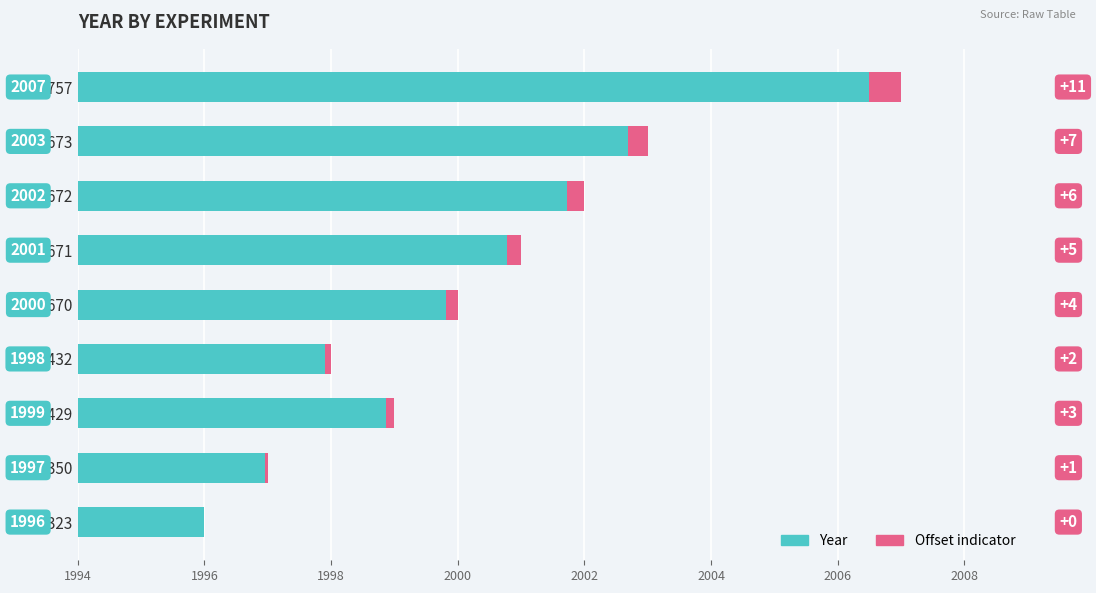

What is the value of the Offset indicator bar at the 7th from the left?

0.3